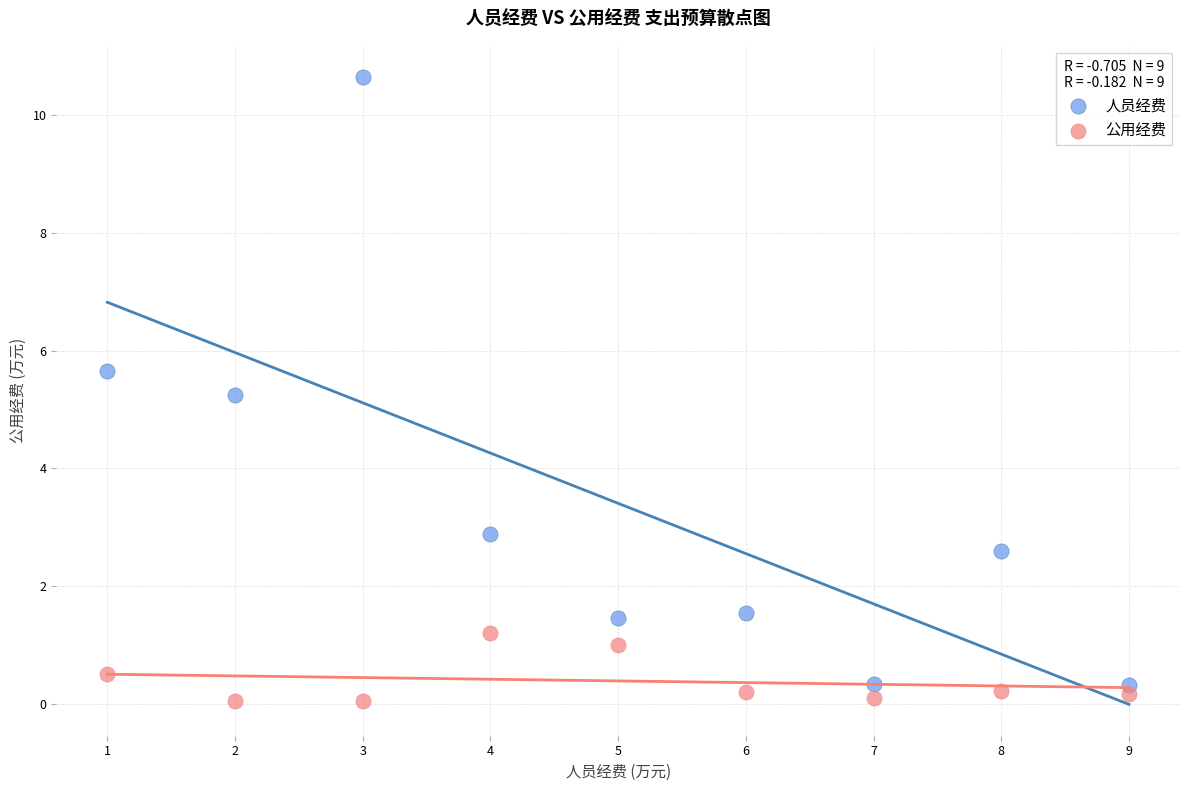

In the 人员经费 series, what Y value is closest to 5?

5.2